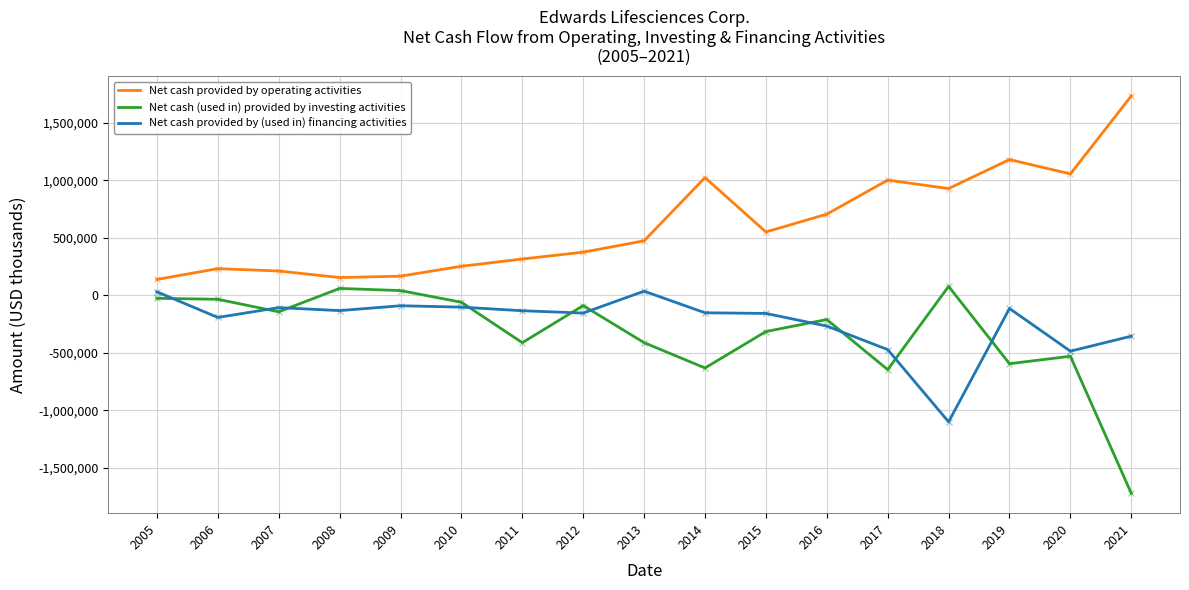

How many values in the Net cash (used in) provided by investing activities series are below -211700?

8